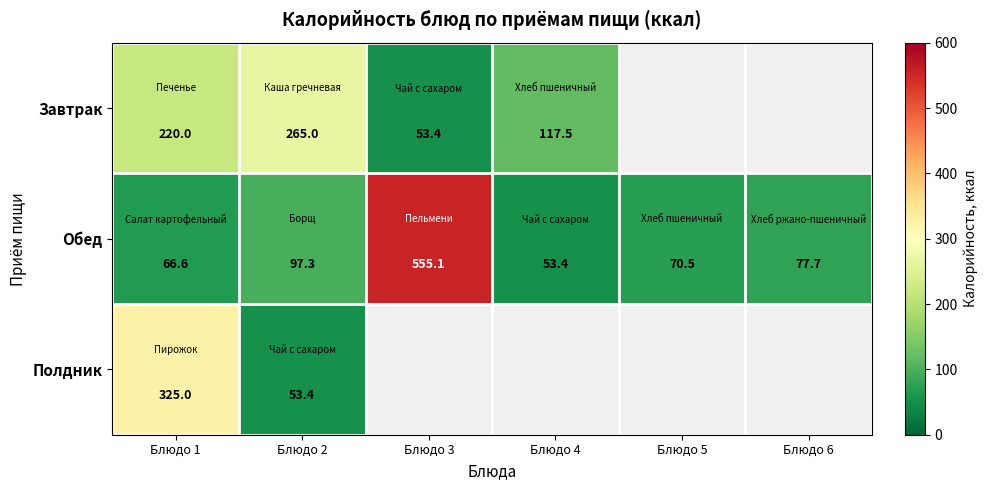

Is the value of Обед at Блюдо 3 greater than the value of Завтрак at Блюдо 4?

Yes